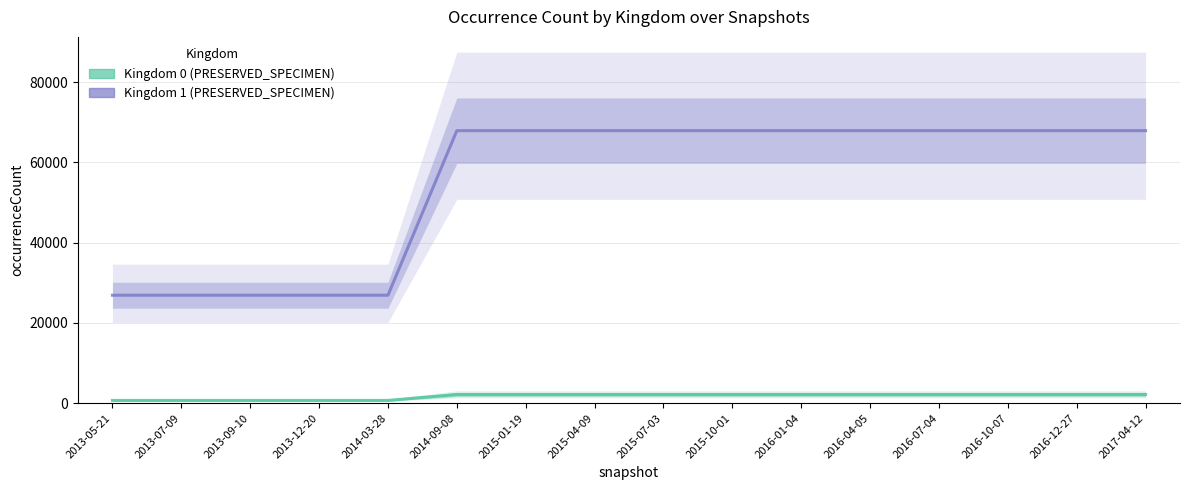

At which category does the chart reach its peak across all series?

2014-09-08